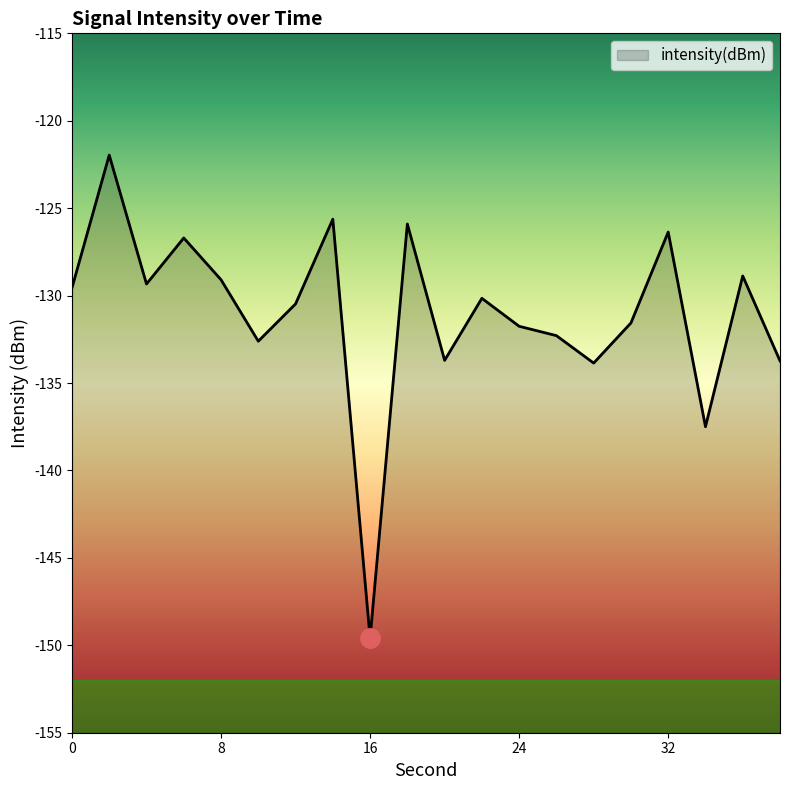

The value at 0 is -232.3. True or false?

False